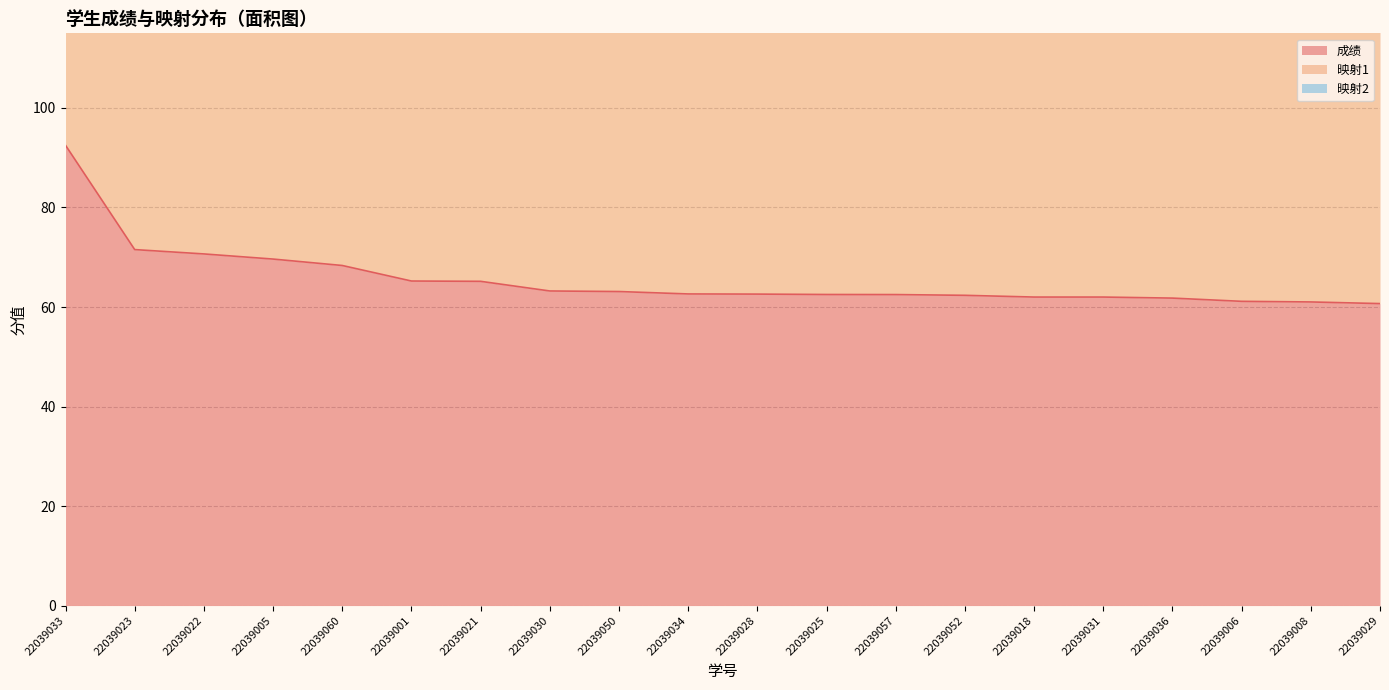

What is the sum of all 映射1 values?

2609.1